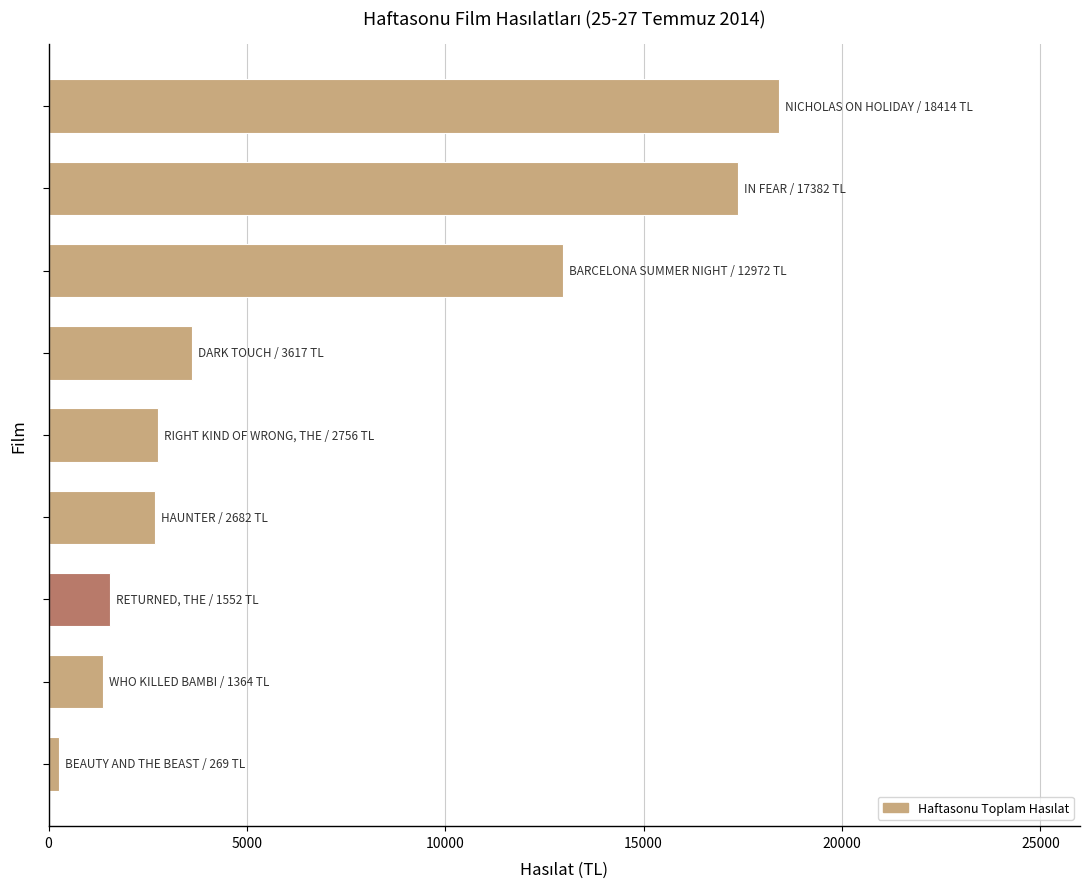

What is the sum of all values?

61007.9